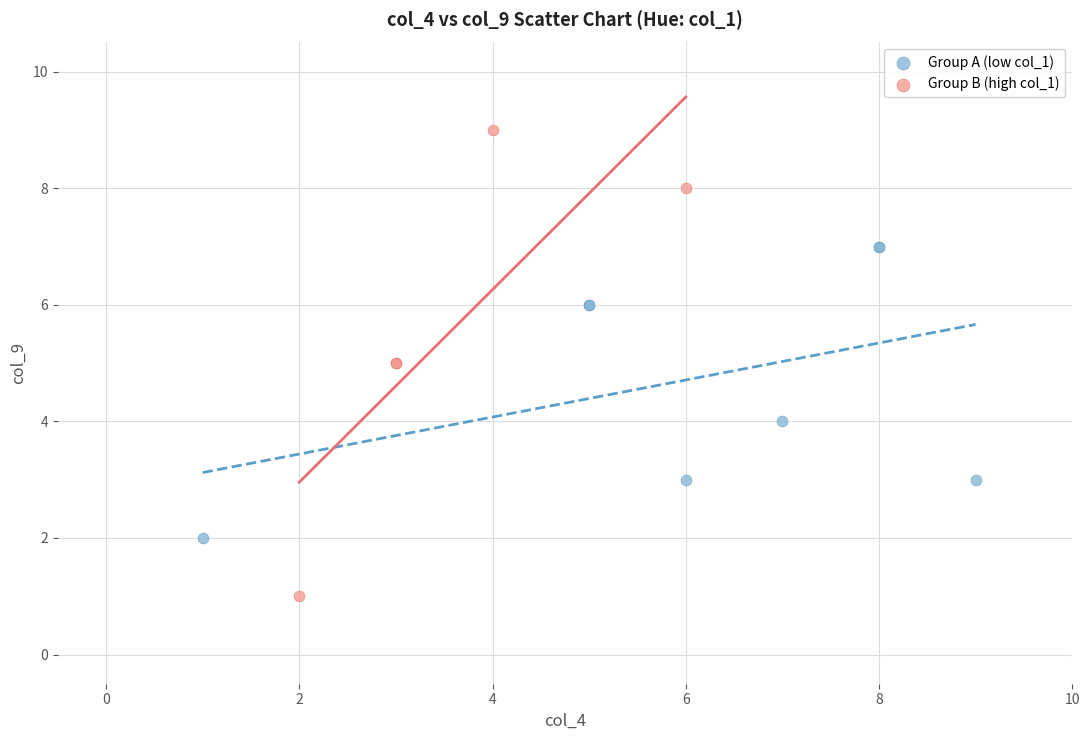

Which series contains the highest Y value?

Group B (high col_1)